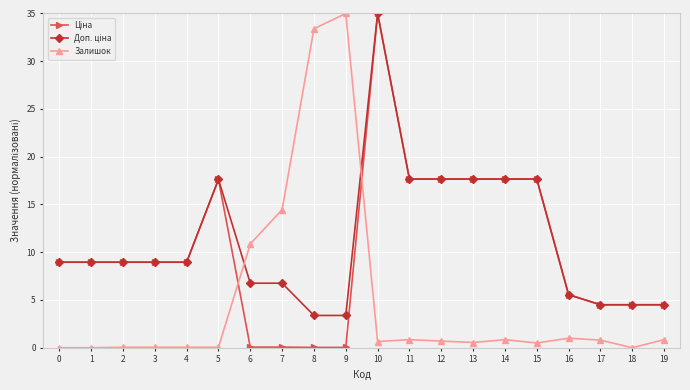

At which category is the sum across all series the highest?

10